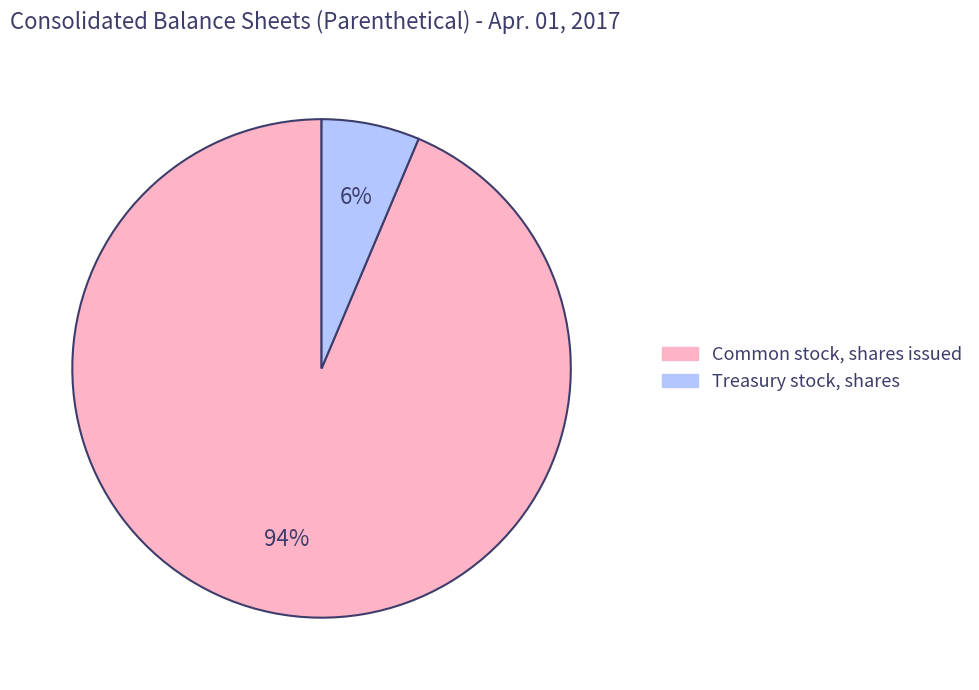

What is the smallest slice in the pie chart?

Treasury stock, shares